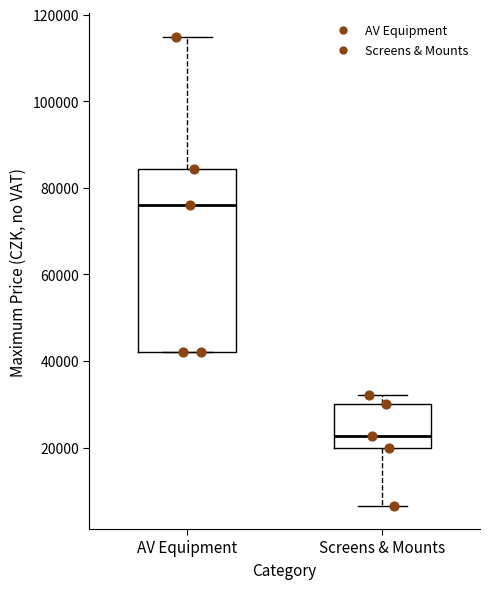

Reading left to right, read every box against the y-axis: the position of its median line, the range the box covers, and the ends of its whiskers. The values are not printed on the chart, so give them approximately, as read against the axis.

AV Equipment: median 76000, box 42000 to 84000, whiskers 42000 to 114000
Screens & Mounts: median 22000, box 20000 to 30000, whiskers 6000 to 32000